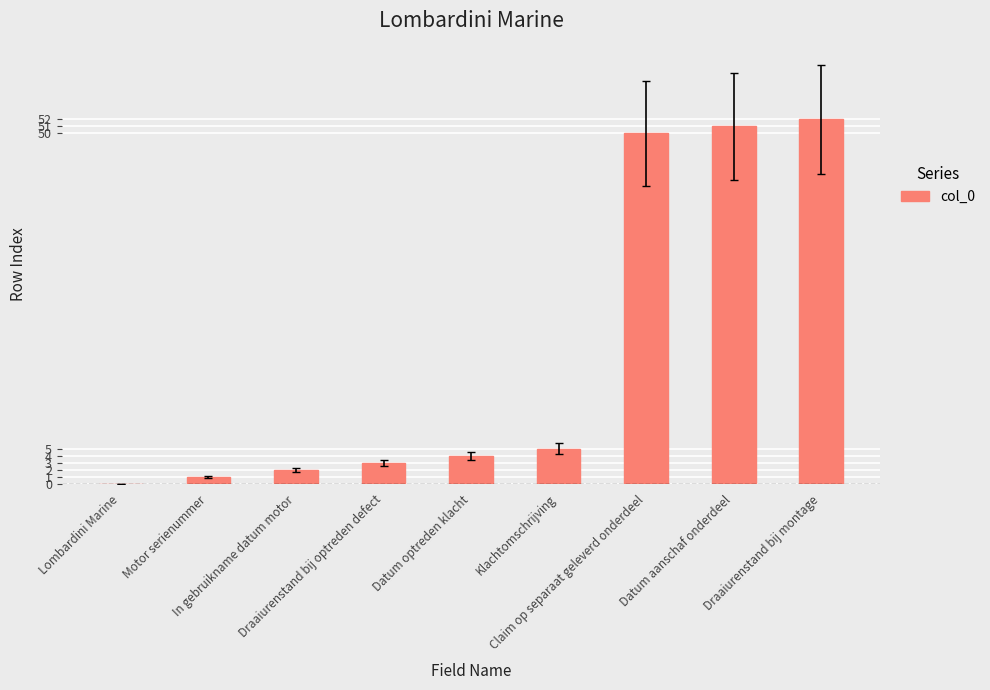

What is the maximum value shown in the chart?

52